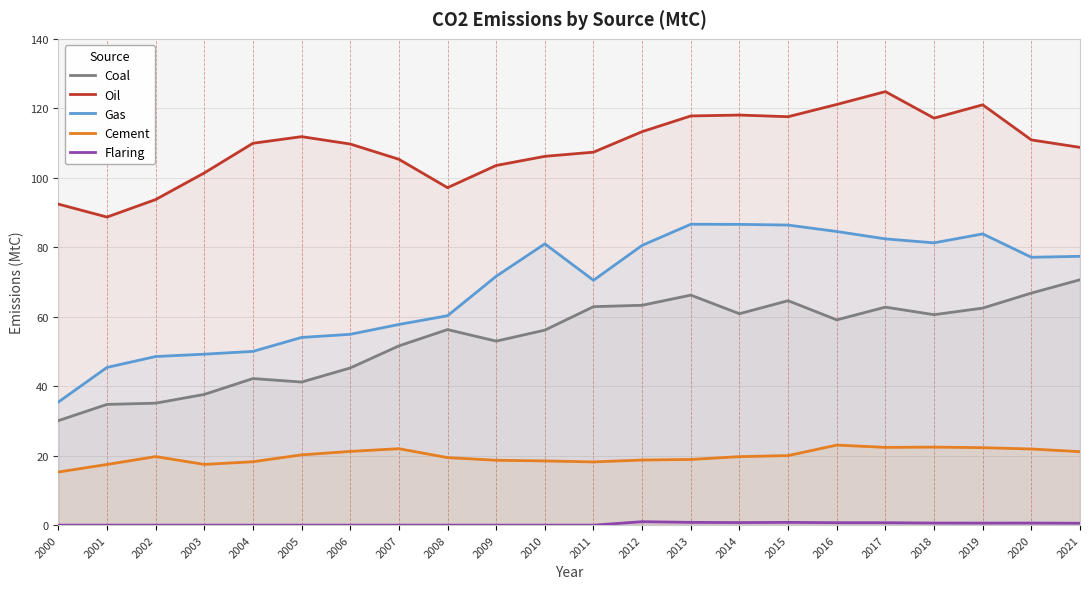

Does the chart have visible grid lines?

Yes